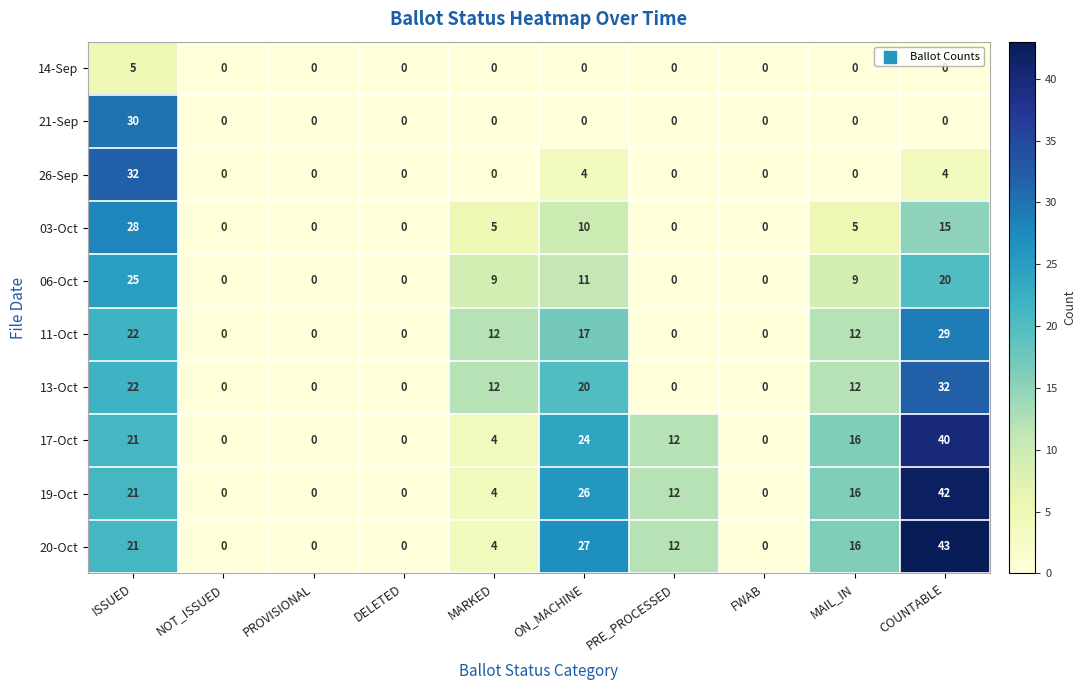

At which category is the sum across all series the highest?

ISSUED